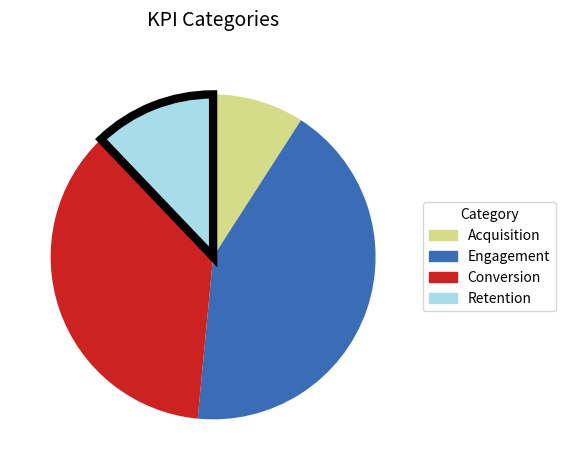

Is the sum of Engagement and Conversion greater than half?

Yes